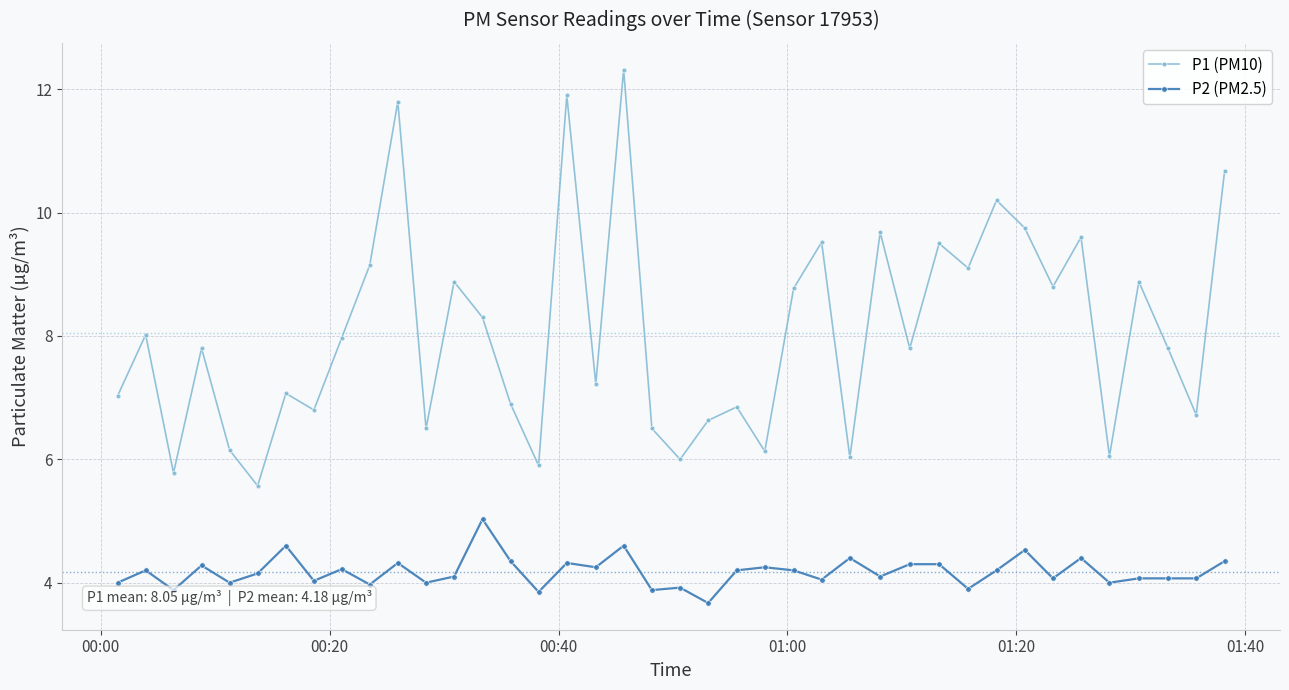

Which series has the largest total across all categories?

P1 (PM10)